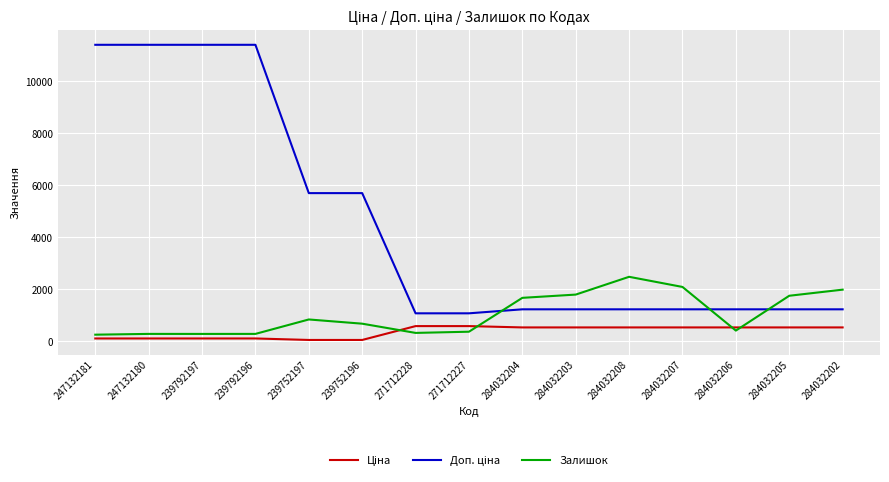

The Залишок series shows 1992.0 at 284032202. True or false?

True